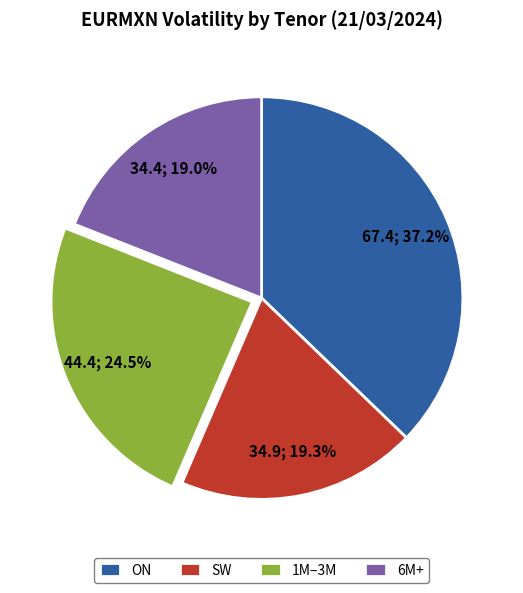

Combined, what portion of the pie is ON and 1M–3M?

61.7%